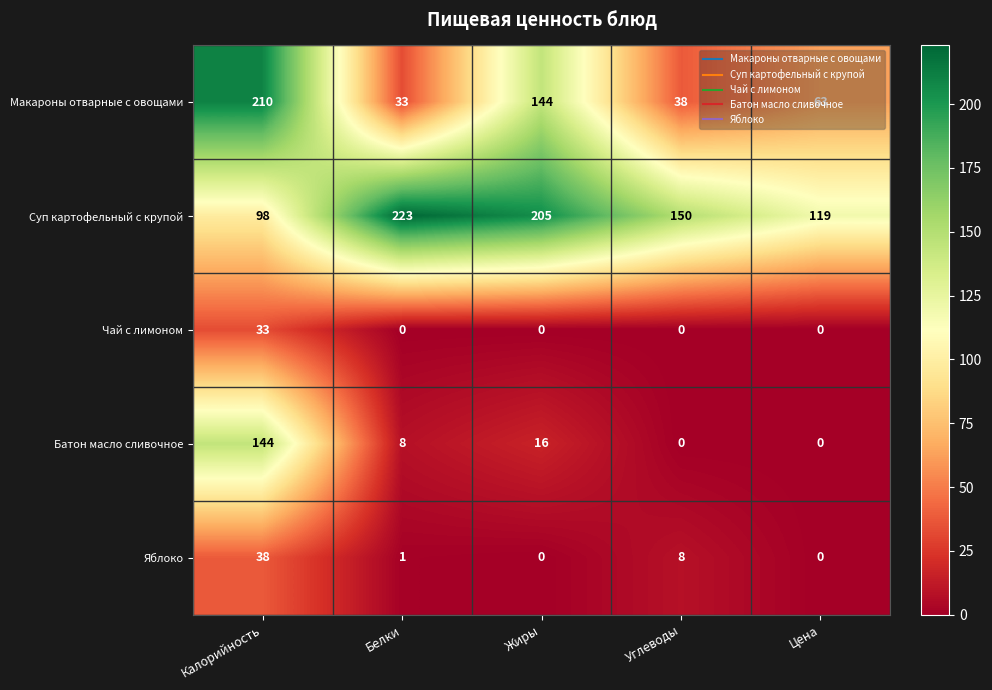

Between Жиры and Цена, which series saw the biggest shift?

Суп картофельный с крупой